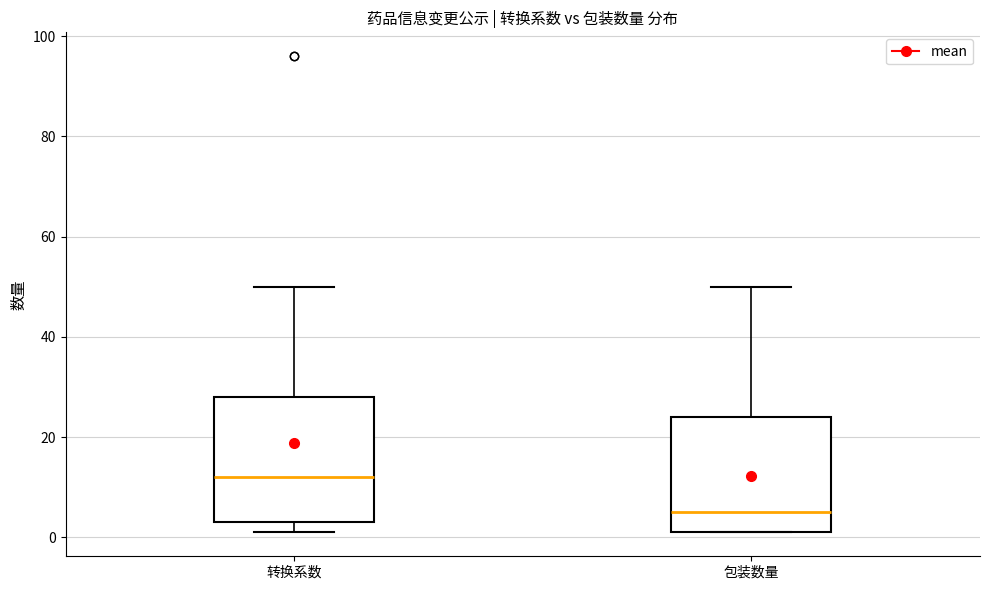

Where does the median line of the box for 转换系数 sit on the y-axis? The values are not printed on the chart, so give them approximately, as read against the axis.

12